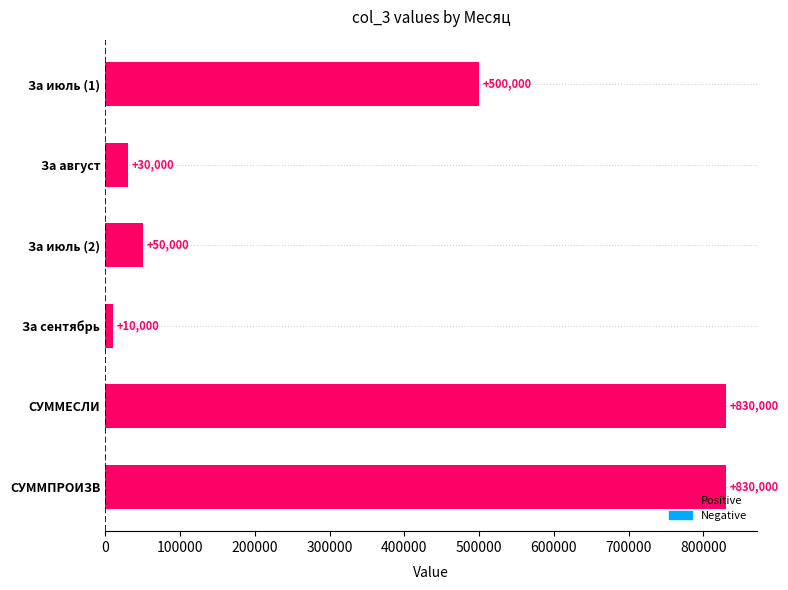

Reading bottom to top, transcribe all the data shown in this chart.

830000	830000	10000	50000	30000	500000